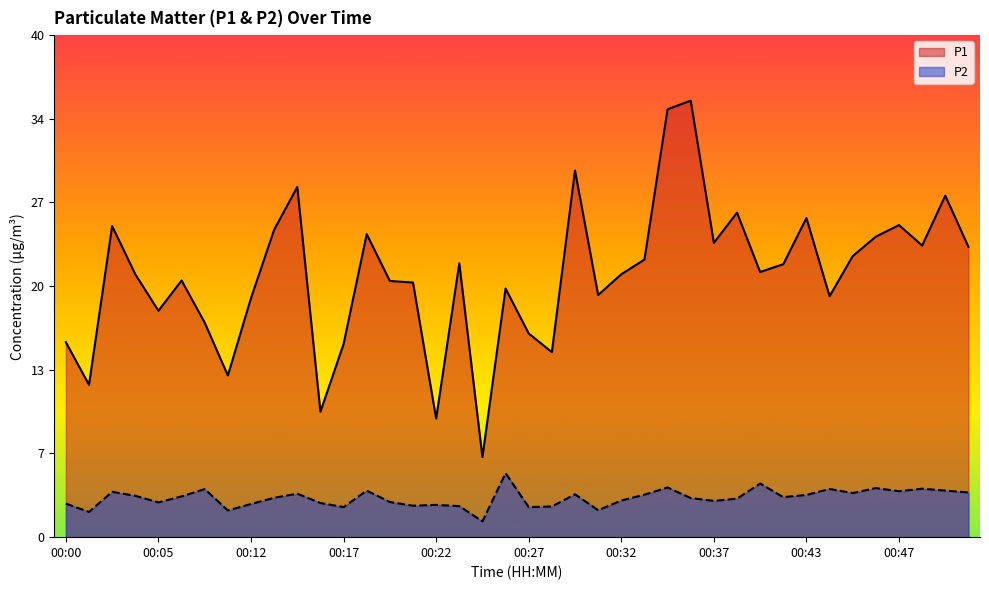

What value does the P2 series have at 00:32?

3.0